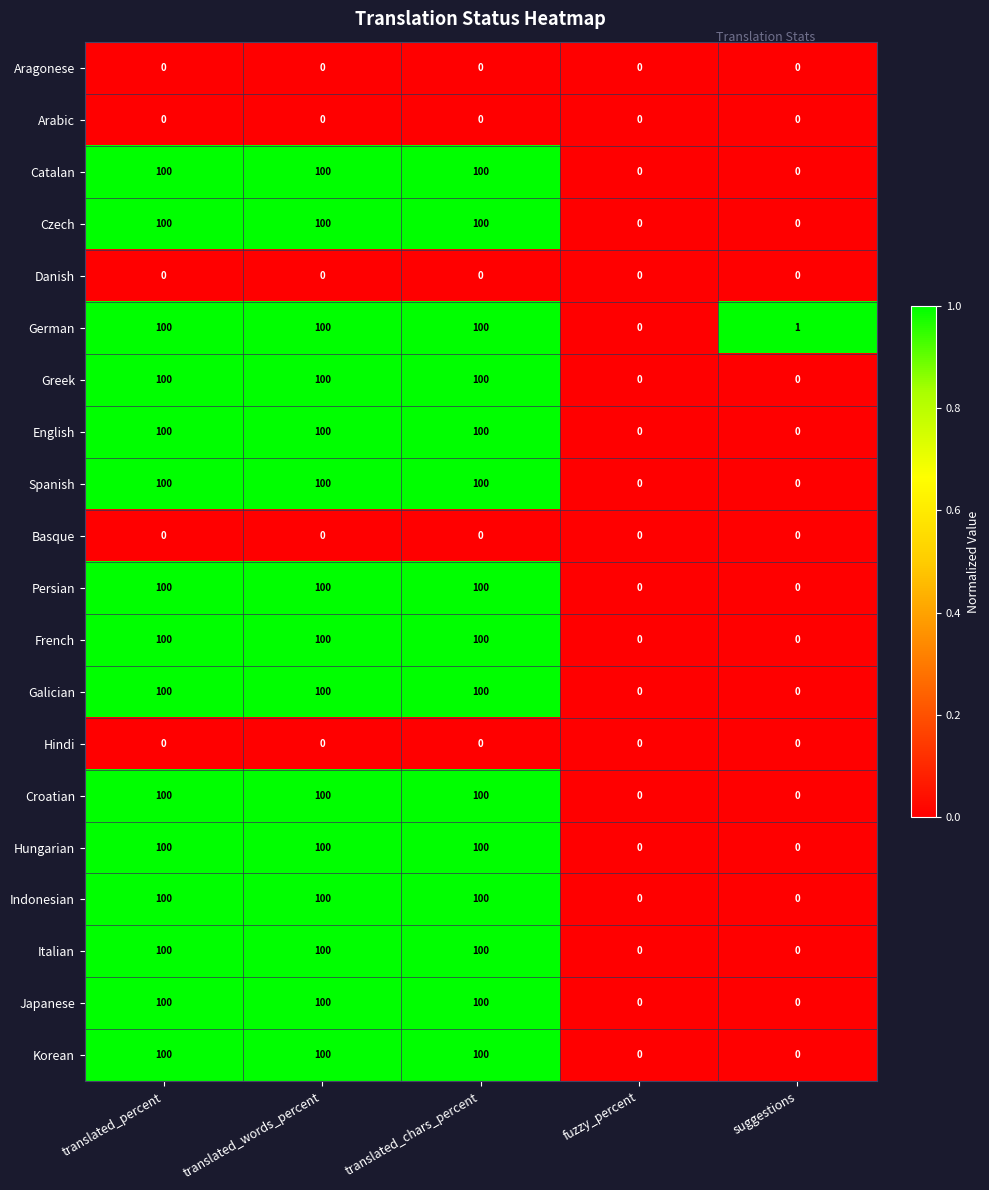

What is the difference between the second highest and minimum values in the Korean series?

100